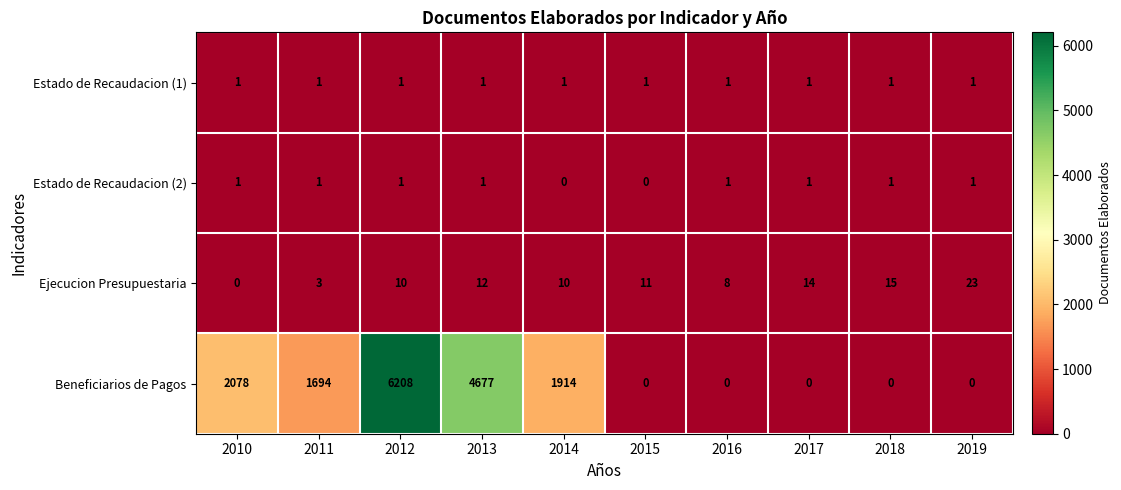

At which category does the chart reach its peak across all series?

2012